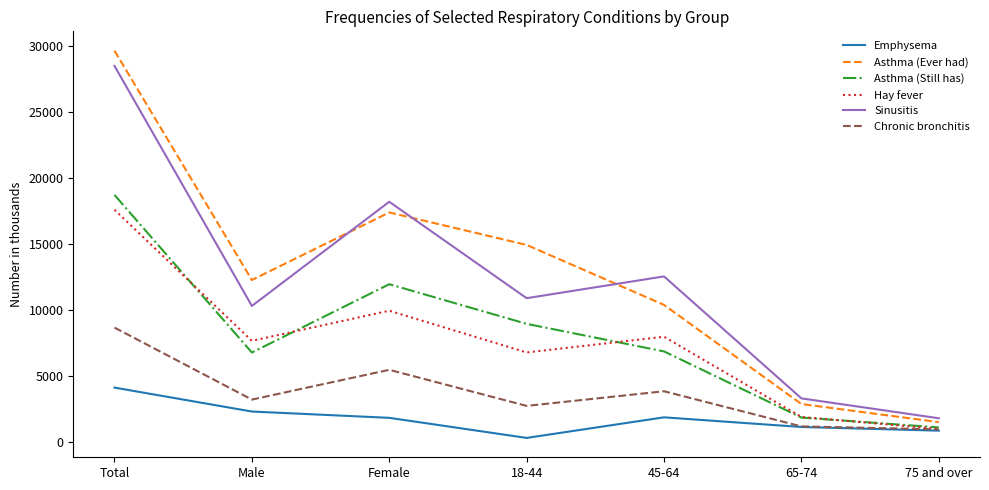

In Asthma (Still has), how many points are lower than both neighbors (excluding endpoints)?

1